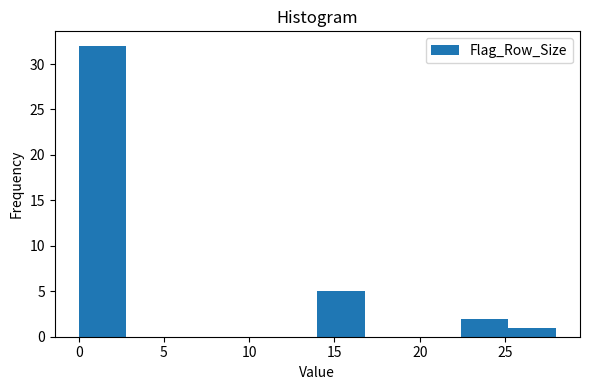

What is the height of the bar covering 0.0 to 2.8 on the x-axis? Neither the bar edges nor the heights are printed on the chart, so give them approximately, as read against the axes.

32